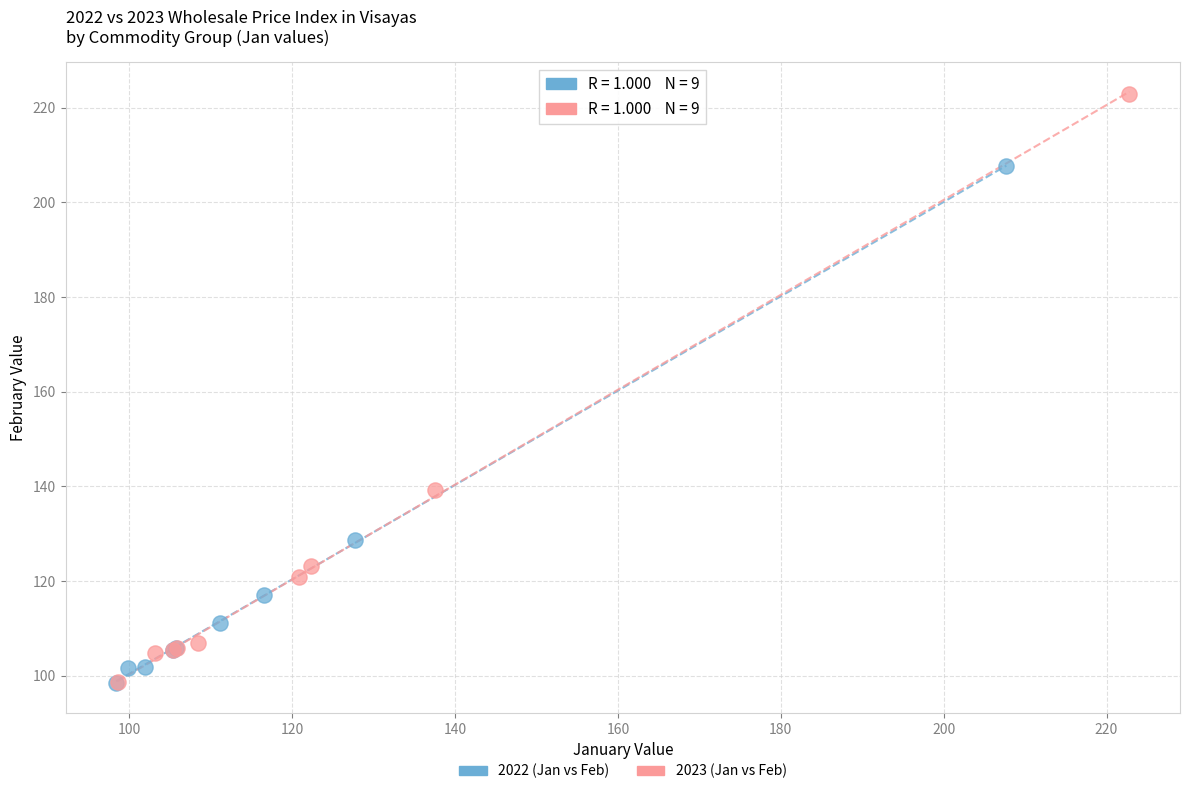

Which series has the widest spread of Y values?

2023 (Jan vs Feb)